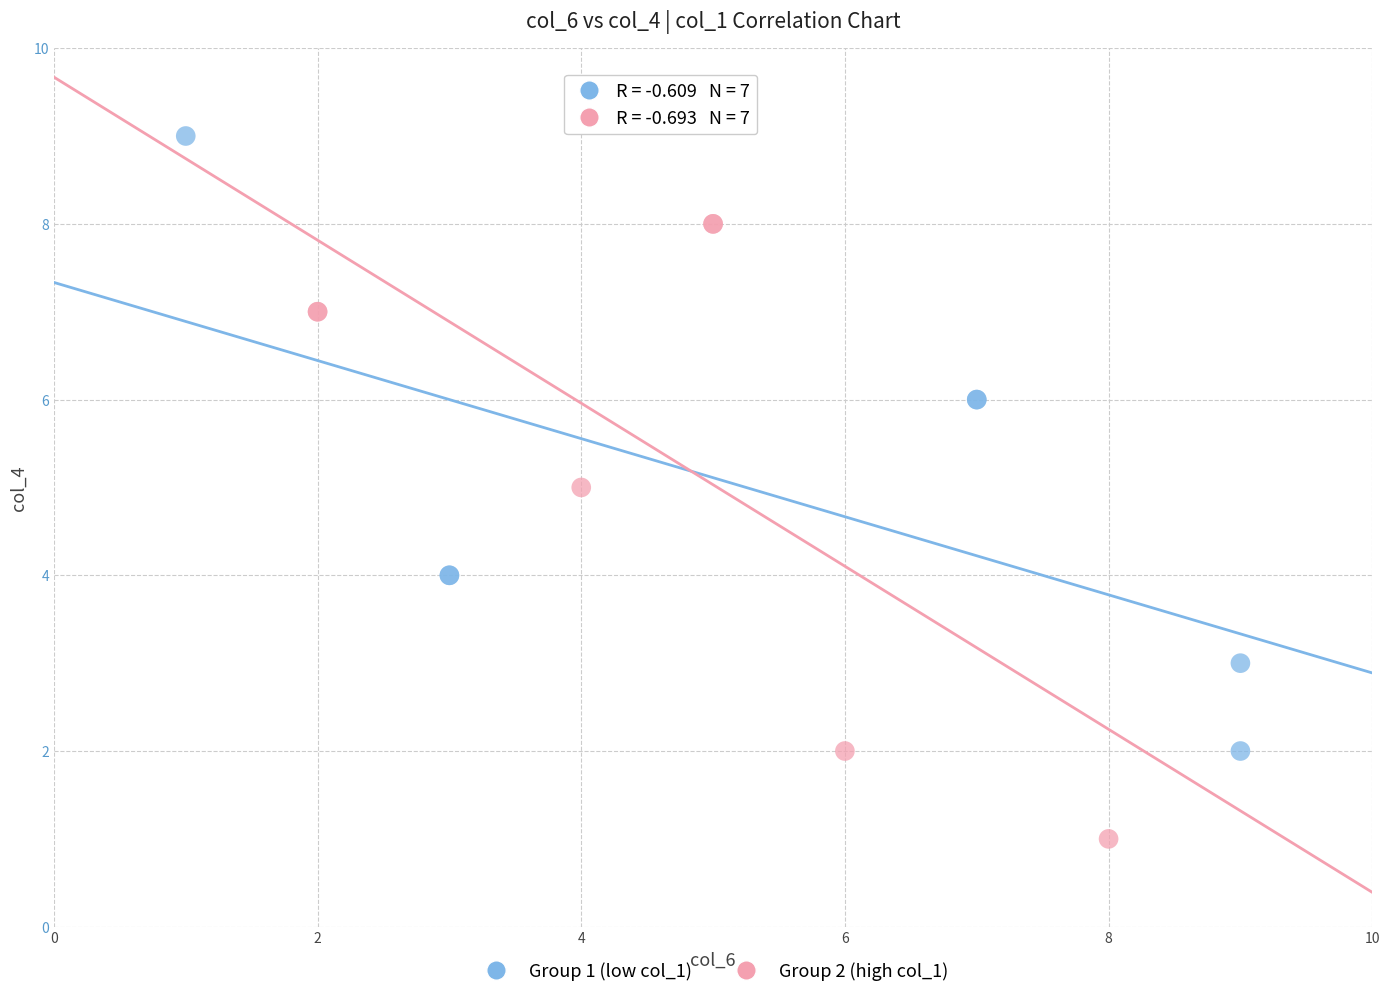

Which series reaches the maximum Y coordinate?

Group 1 (low col_1)